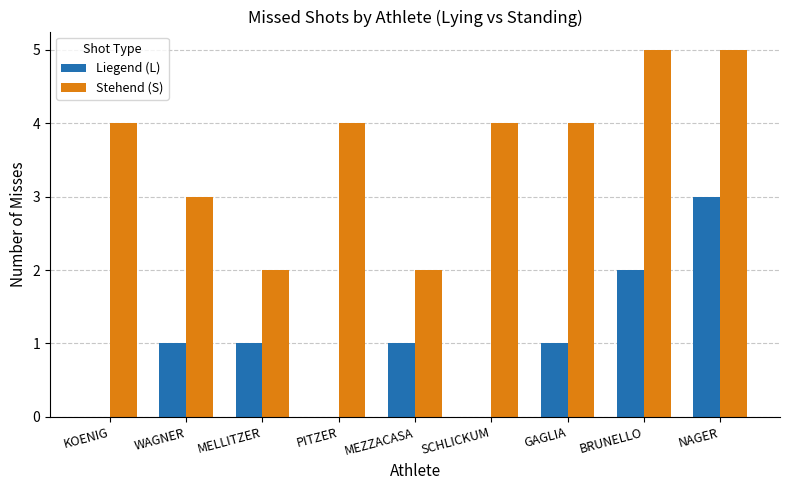

What is the total value across all series at BRUNELLO?

7